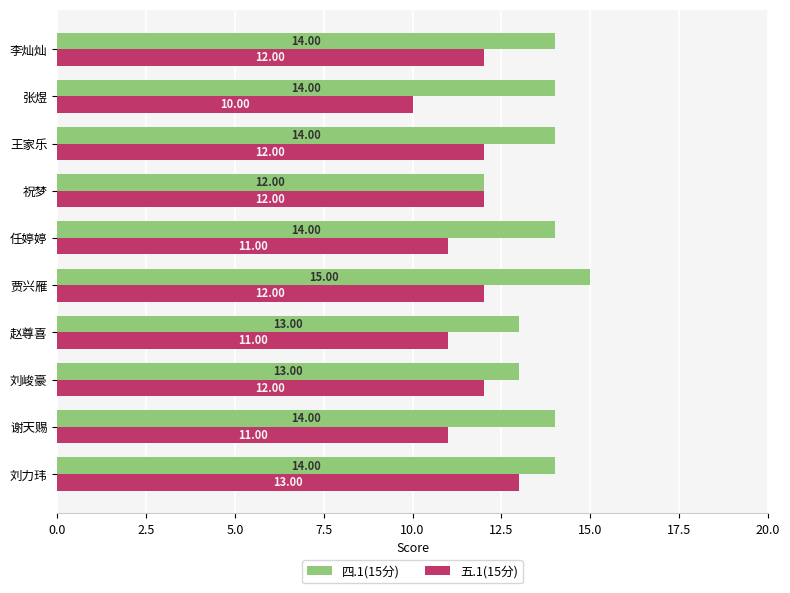

What is the total value across all series at 祝梦?

24